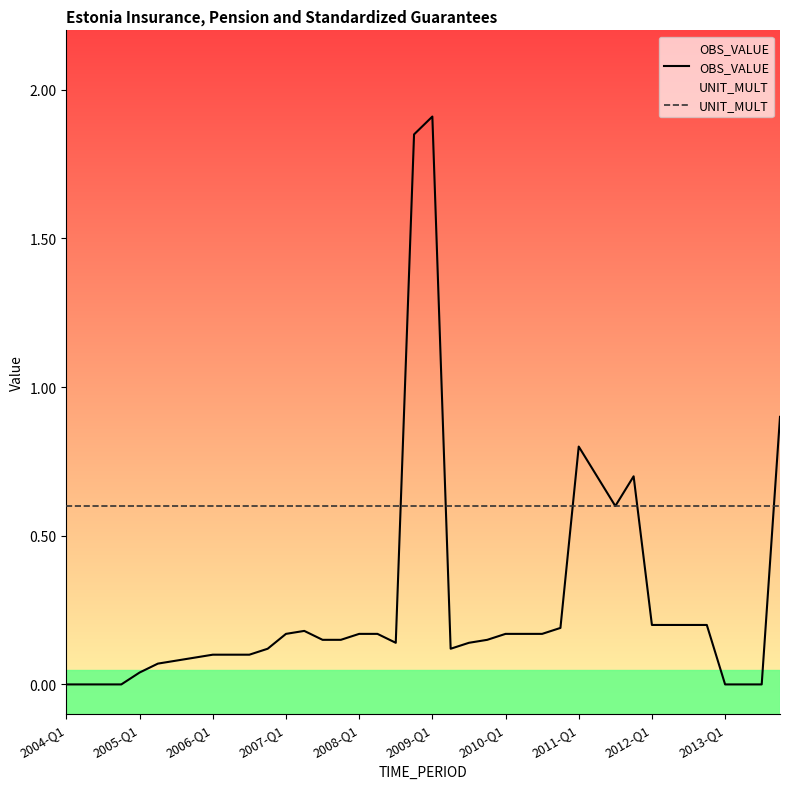

What is the value of the OBS_VALUE point at the 16th from the left?

0.1